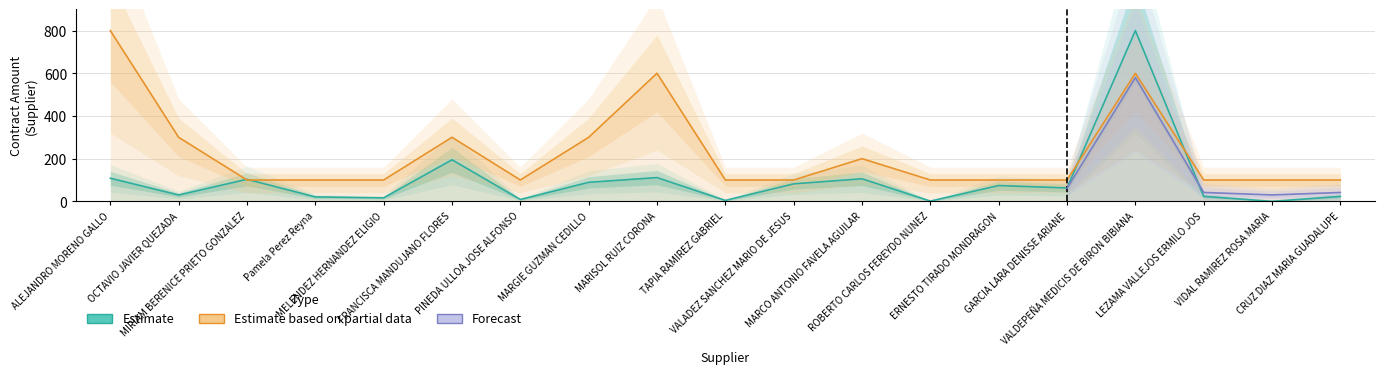

What is the highest value of the contract_count.supplier series?

800.0